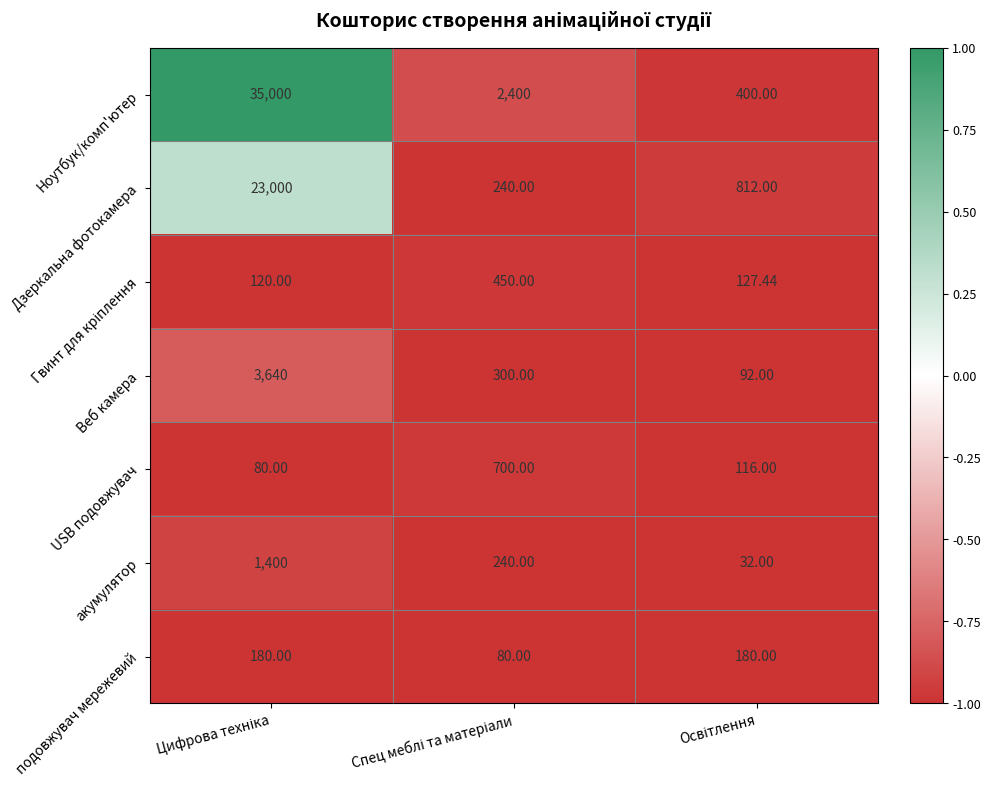

How many data points does each series have?

3